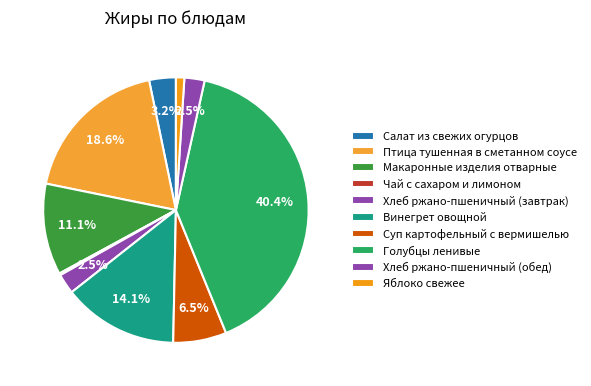

Between Макаронные изделия отварные and Чай с сахаром и лимоном, which is larger?

Макаронные изделия отварные